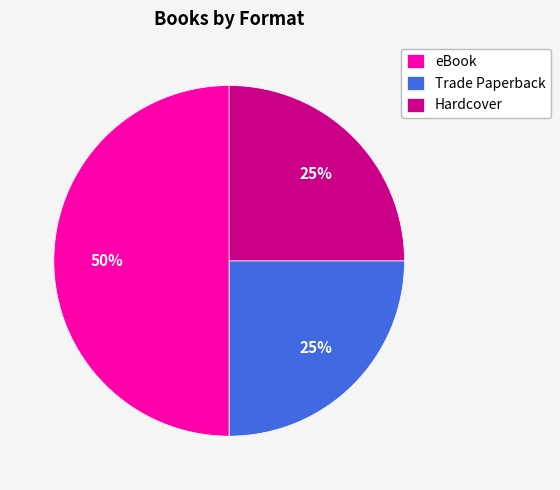

Do eBook and Trade Paperback together represent more than half of the pie?

Yes